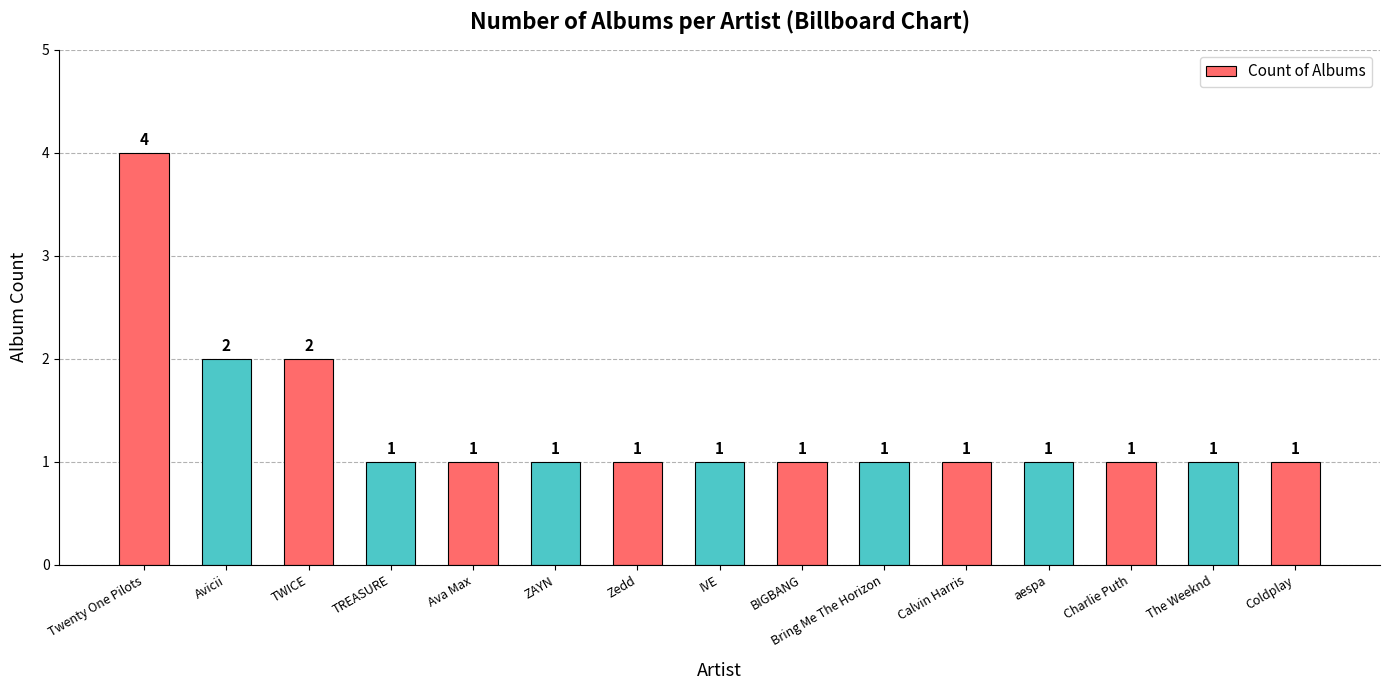

What is the label of the 6th bar from the right?

Bring Me The Horizon